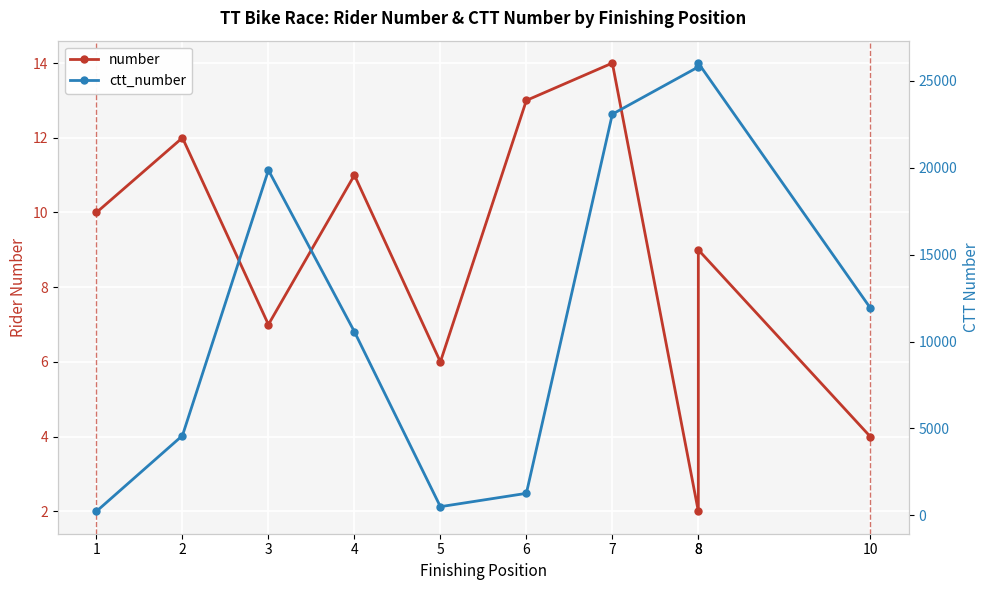

Which series has the largest total across all categories?

ctt_number